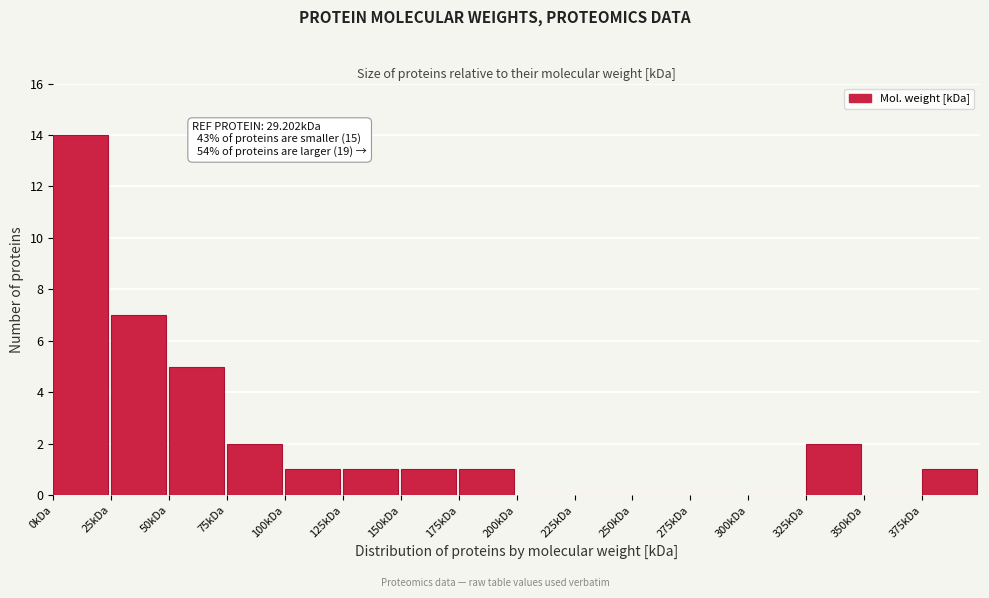

Which range on the x-axis has the tallest bar?

0 to 25